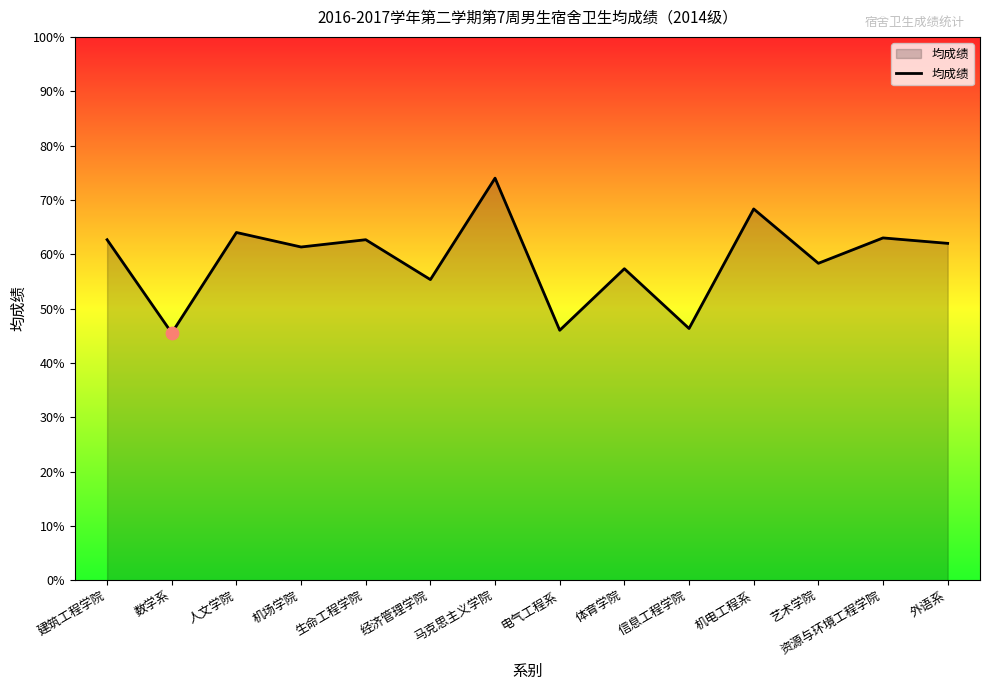

What is the ratio of the value at 机电工程系 to the value at 机场学院?

1.1